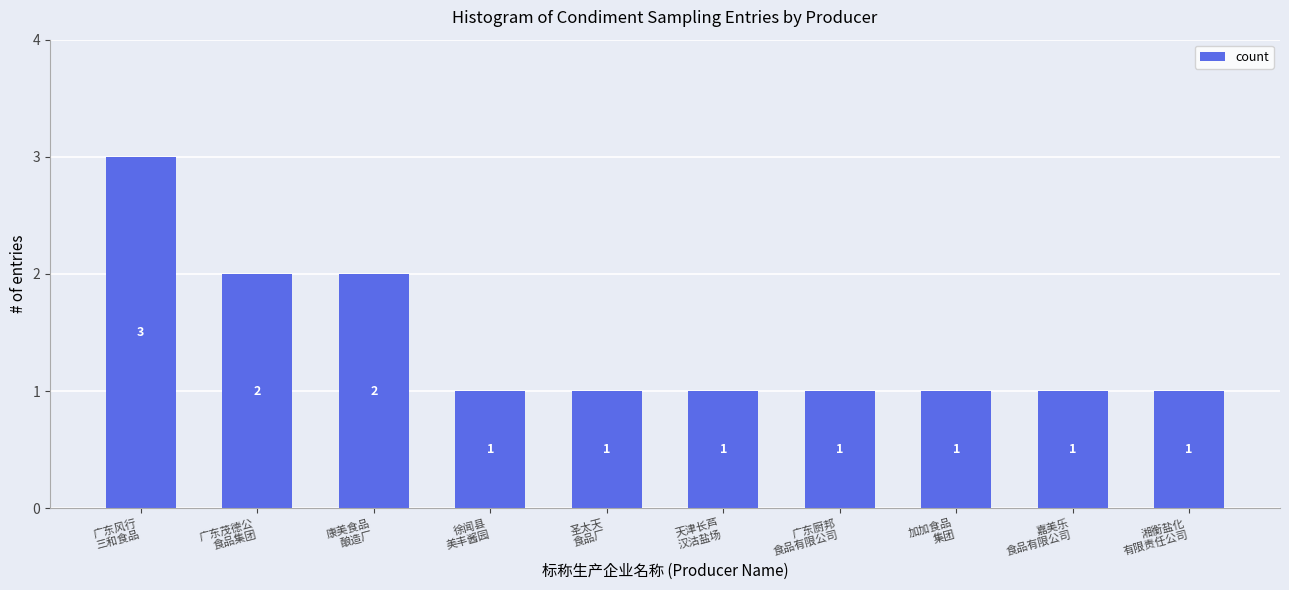

Which label corresponds to the largest value in the chart?

广东风行
三和食品